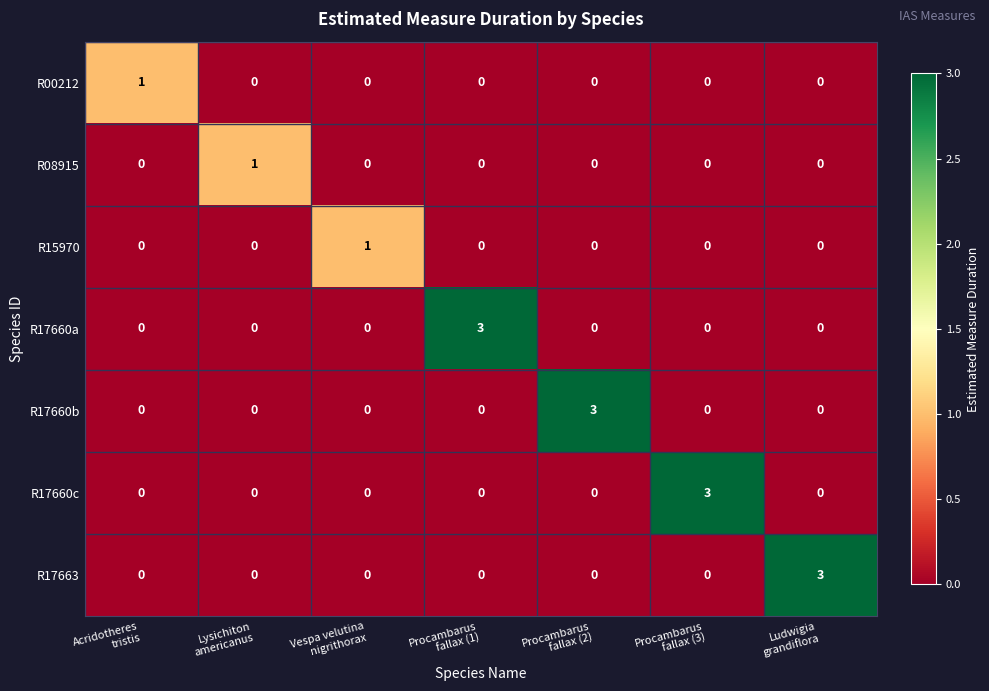

How many R15970 values are between 0 and 1?

7